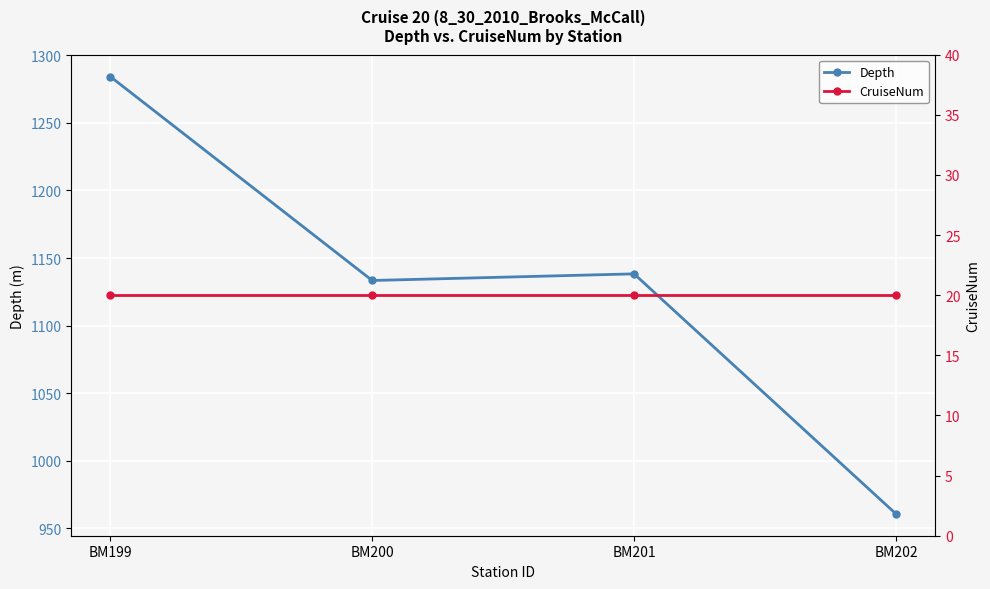

Between BM199 and BM201, which series saw the biggest shift?

Depth